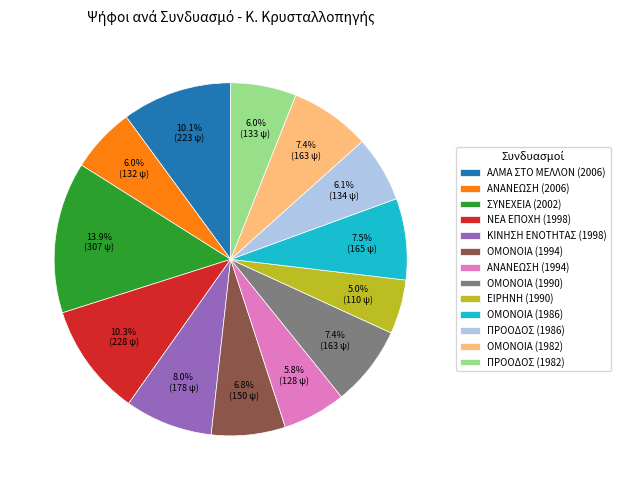

The ΠΡΟΟΔΟΣ (1982) slice represents 6% of the pie. True or false?

True